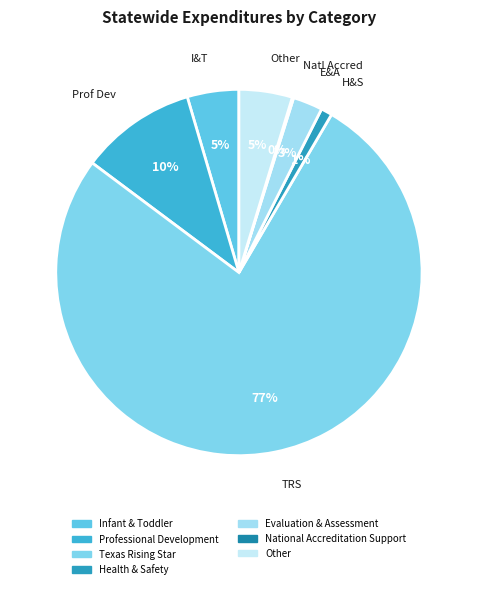

How many segments does this pie chart have?

7